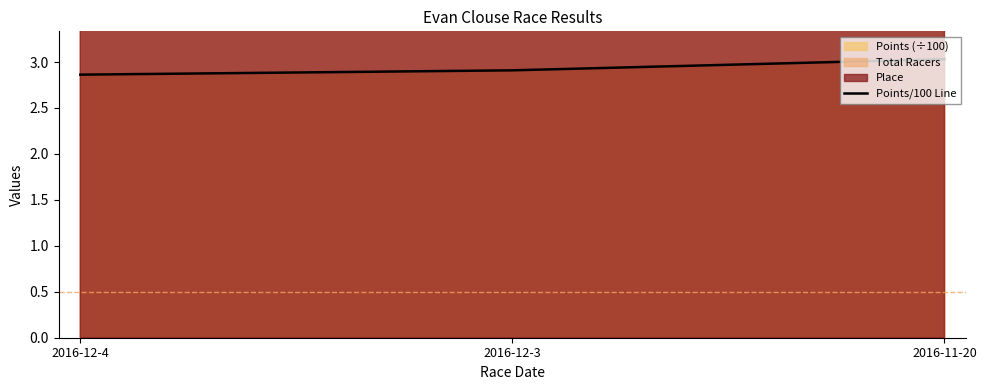

How many data points does each series have?

3